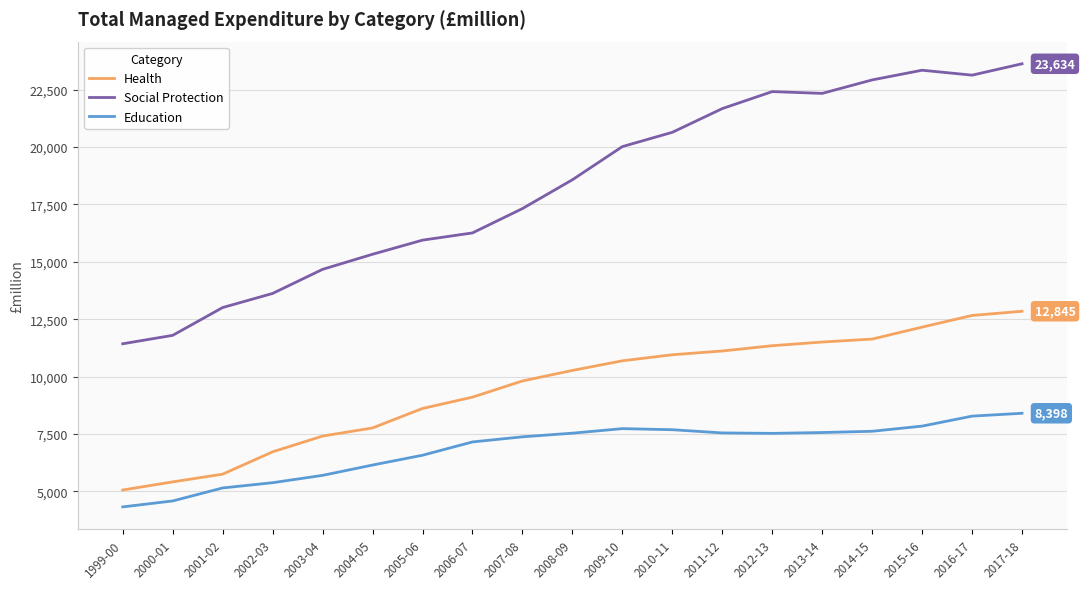

True or false: Health and Social Protection intersect in this chart.

False